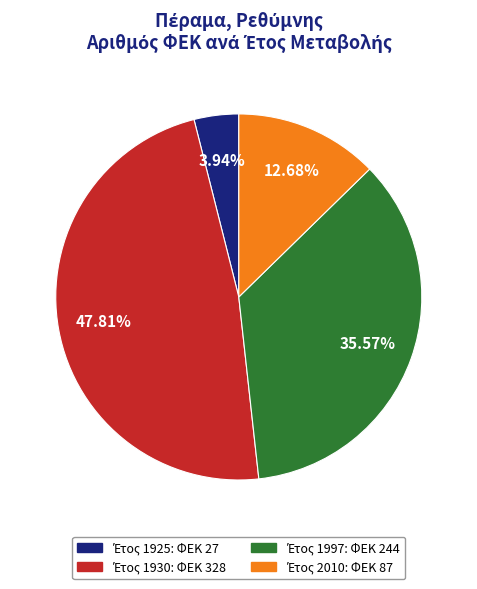

Is there any slice that represents more than half of the pie?

No